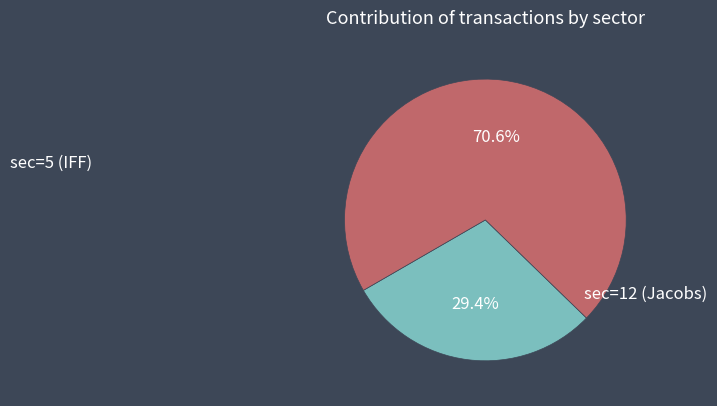

True or false: sec=5 (IFF) accounts for 19% of the total.

False